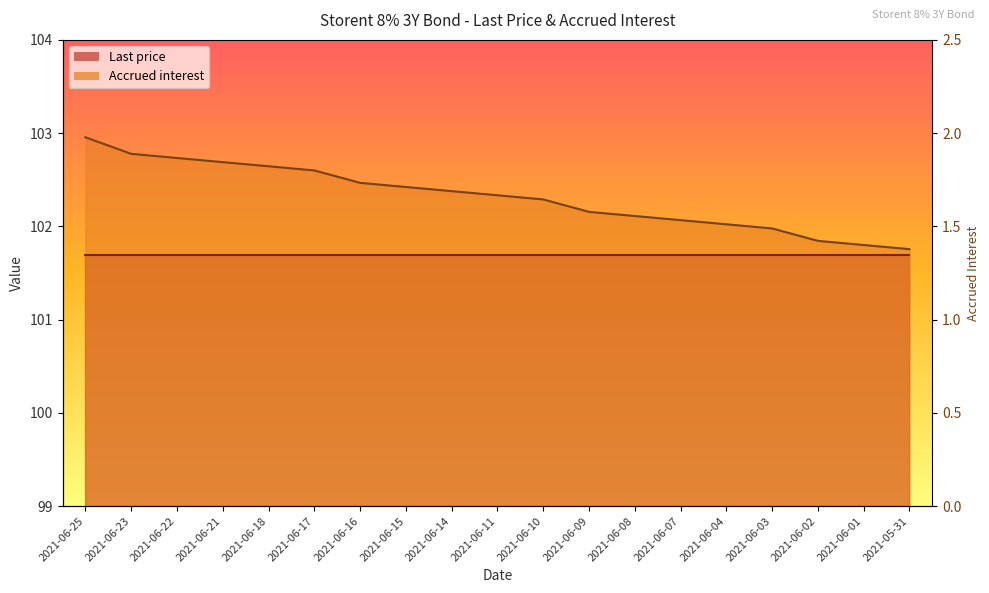

Count the number of categories in the chart.

19